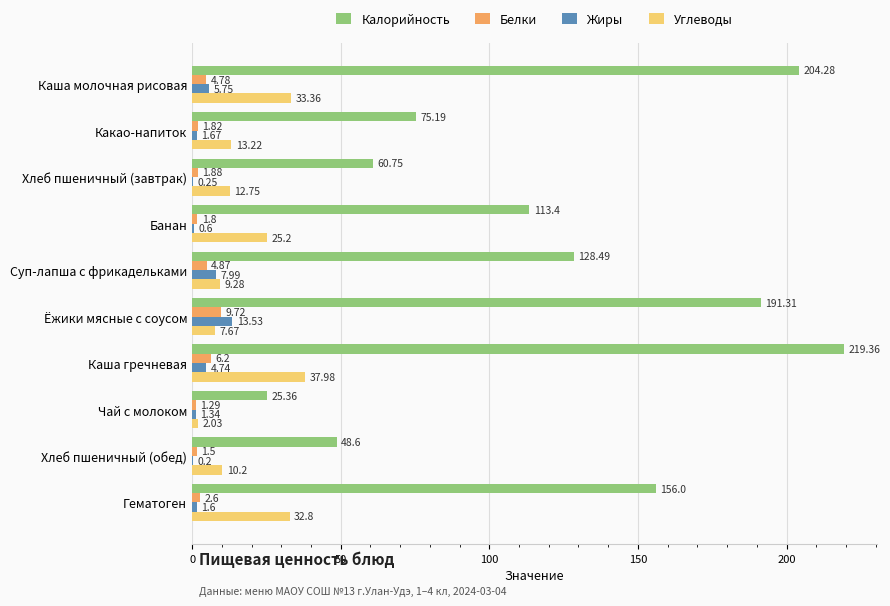

What is the sum of the Калорийность values at Суп-лапша с фрикадельками and Каша молочная рисовая?

332.8